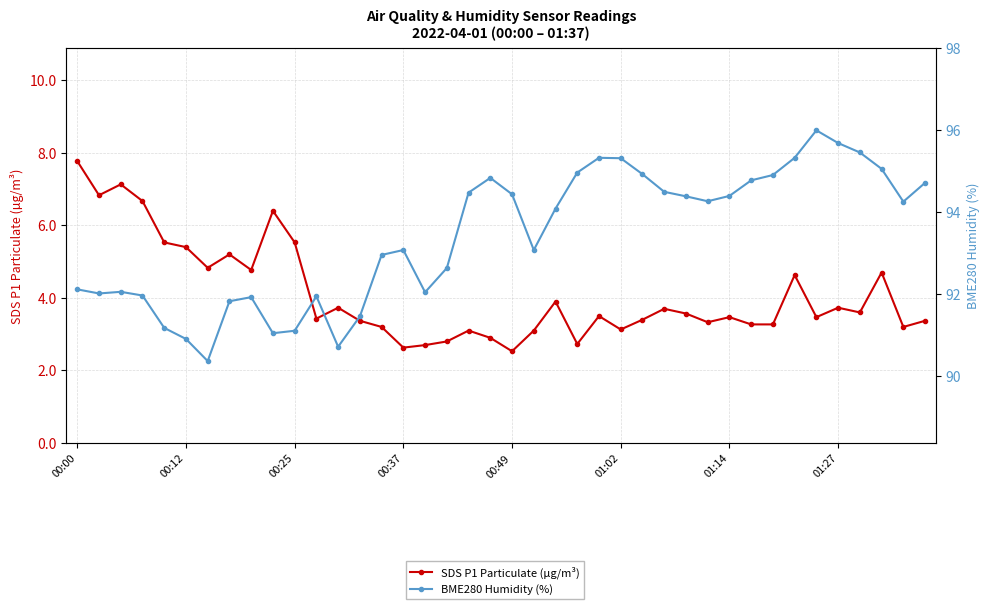

What is the sum of the SDS P1 Particulate (µg/m³) values at 15 and 39?

6.0